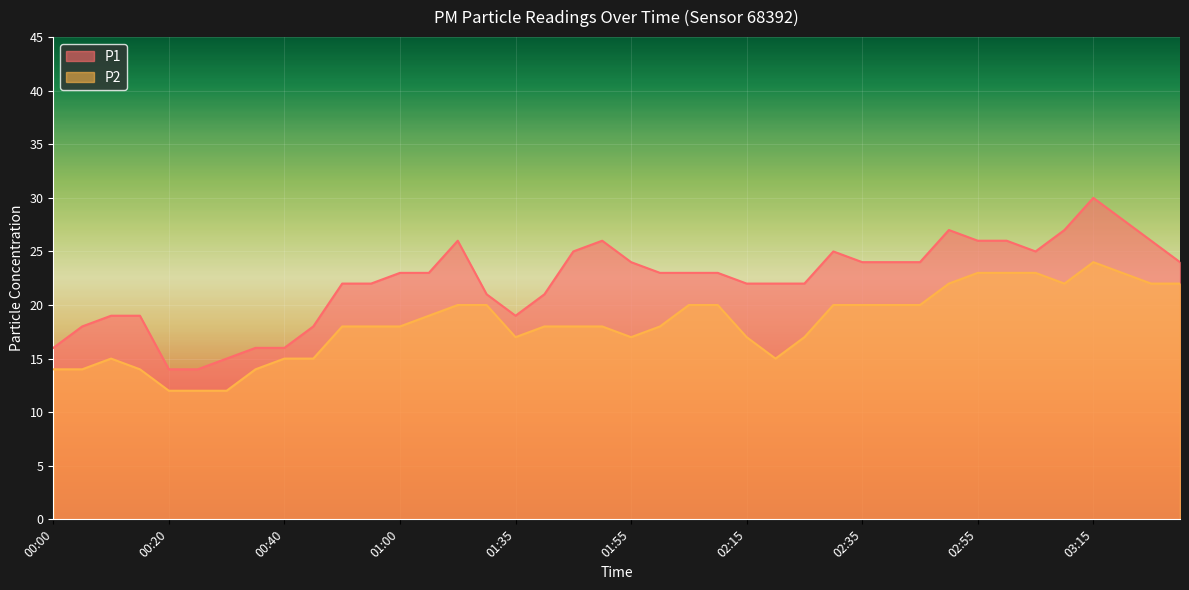

Which series has the widest spread of values?

P1